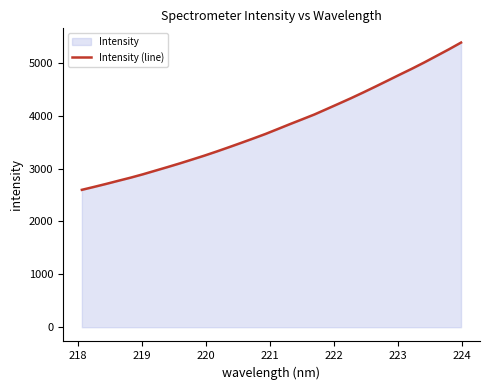

What is the maximum value shown in the chart?

5384.4